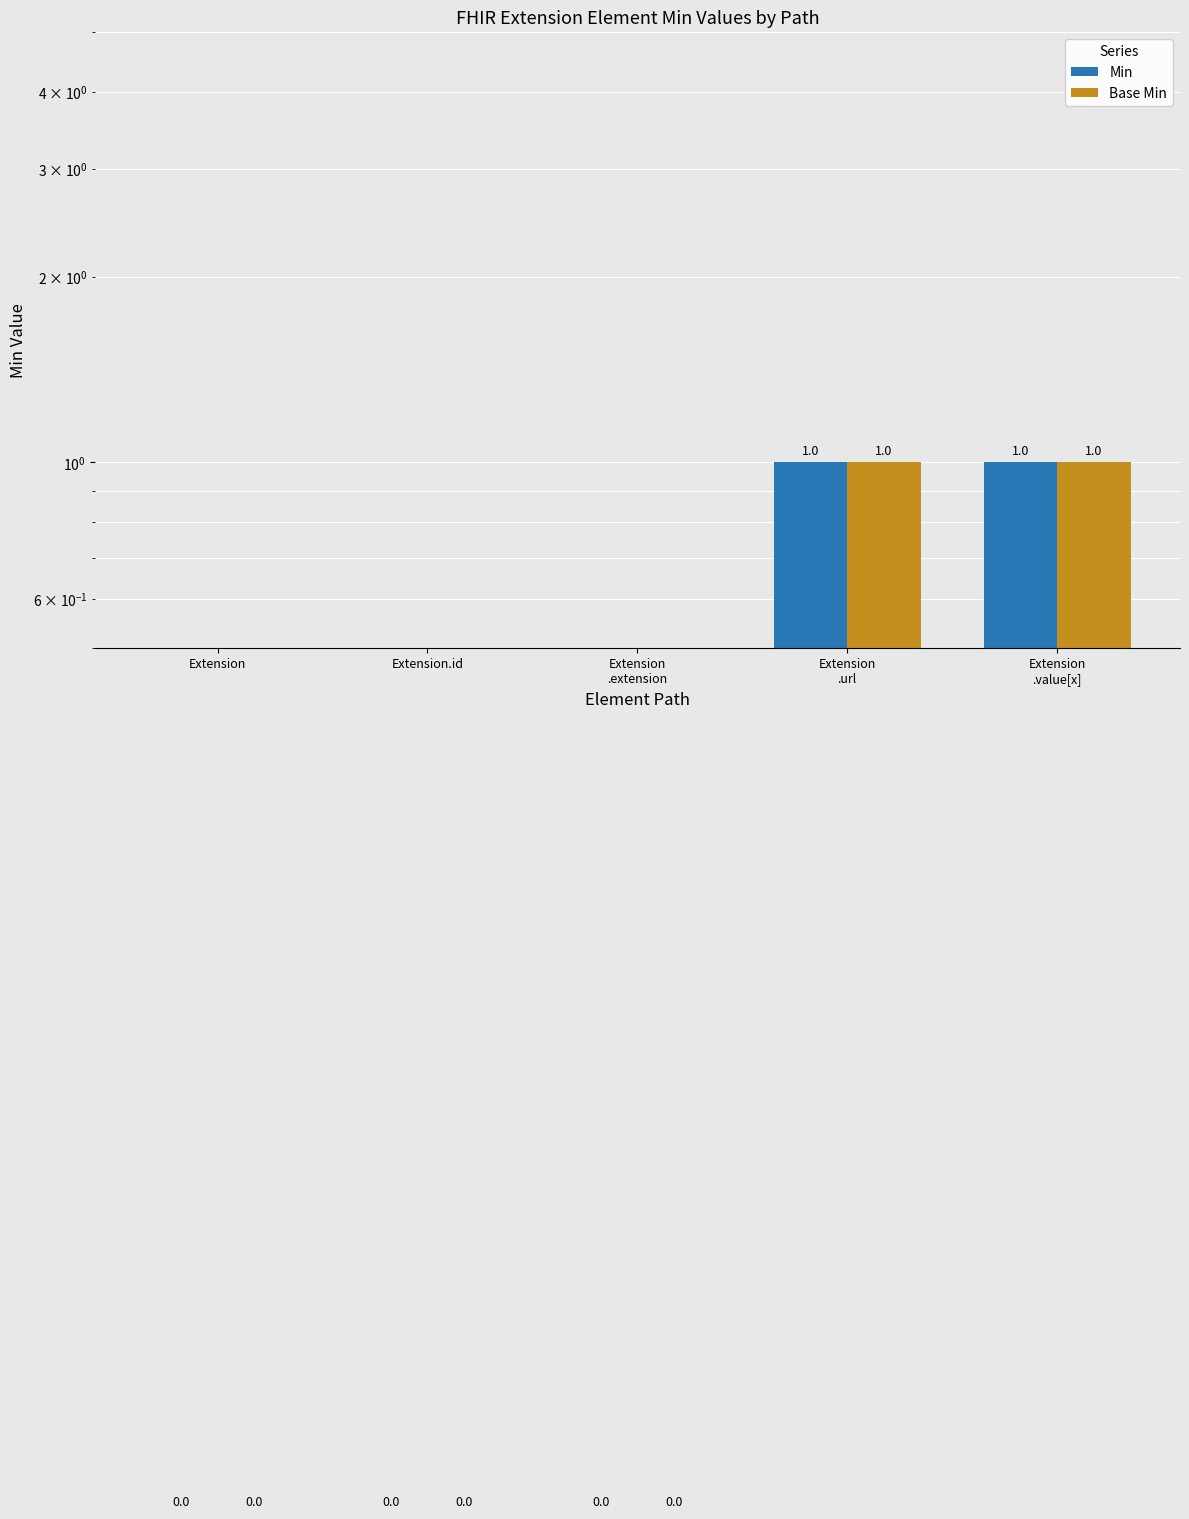

Between Extension and Extension
.value[x], which is larger?

Extension
.value[x]